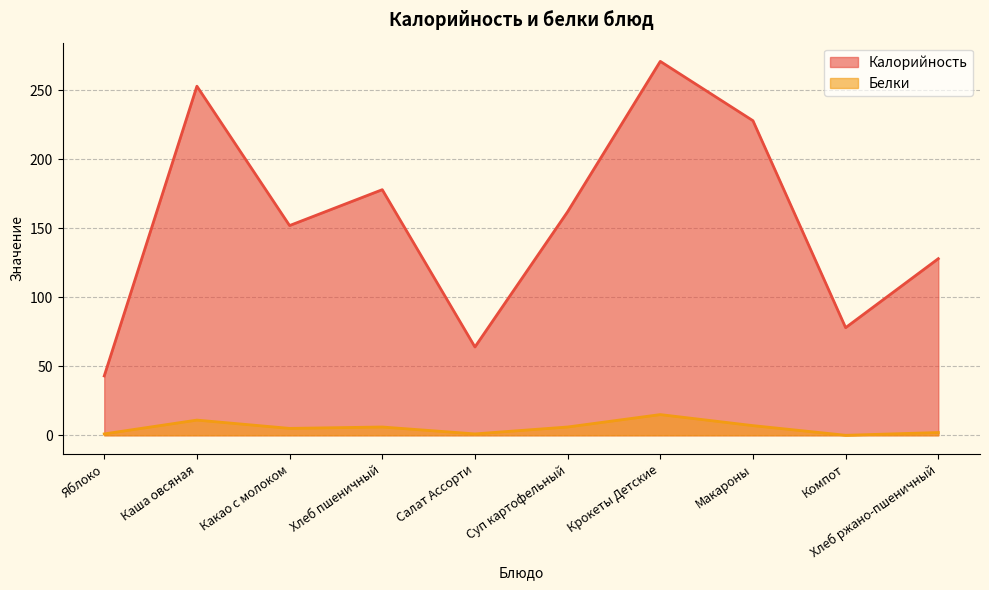

What are all the series names shown in the legend?

Калорийность, Белки